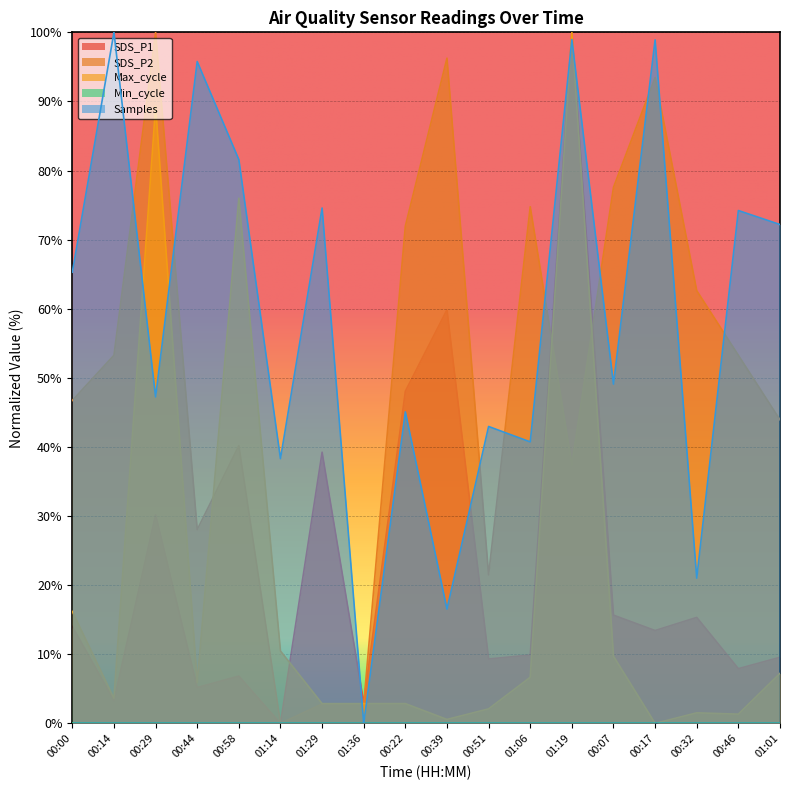

What is the sum of all Max_cycle values?

339.2